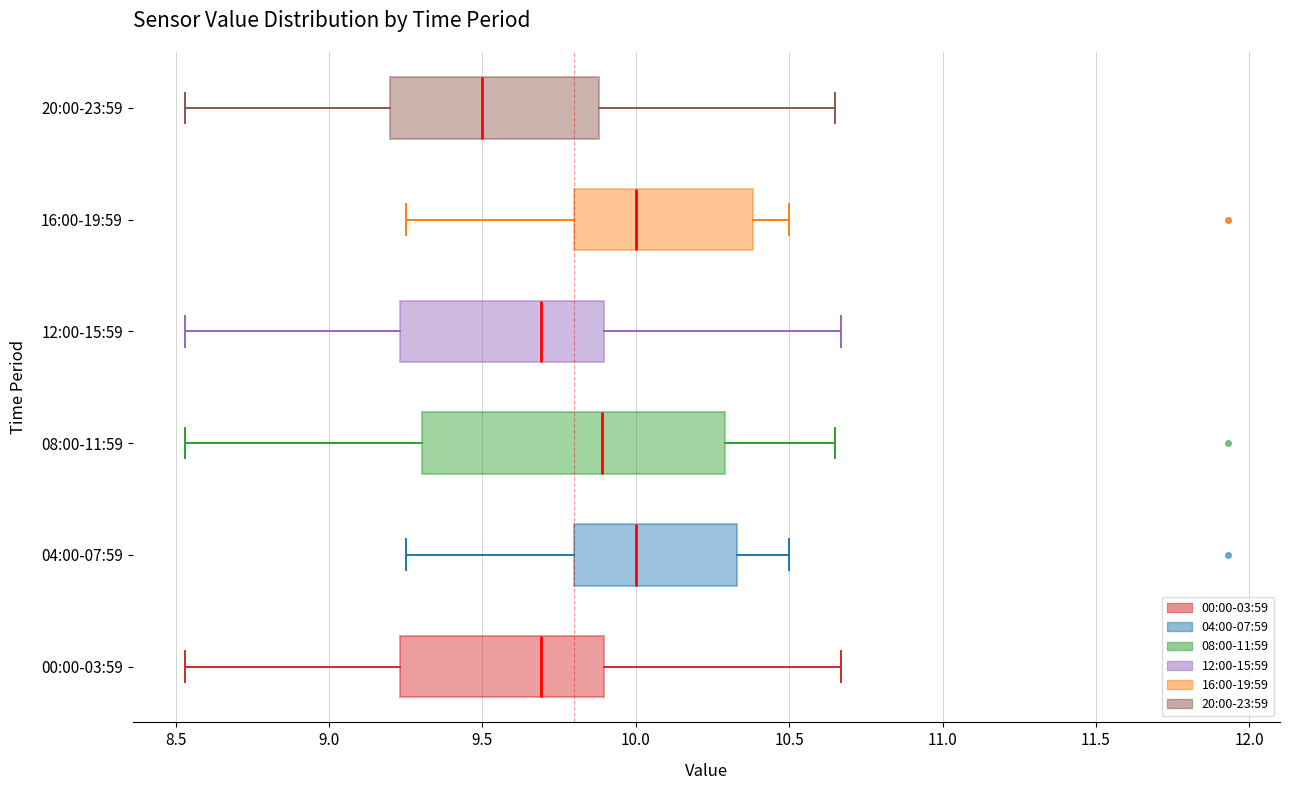

Reading bottom to top, transcribe this box plot: for each box, give where its median line is, the range the box spans, and where its two whiskers end, as read against the x-axis. The values are not printed on the chart, so give them approximately, as read against the axis.

00:00-03:59: median 9.70, box 9.25 to 9.90, whiskers 8.55 to 10.65
04:00-07:59: median 10.00, box 9.80 to 10.35, whiskers 9.25 to 10.50
08:00-11:59: median 9.90, box 9.30 to 10.30, whiskers 8.55 to 10.65
12:00-15:59: median 9.70, box 9.25 to 9.90, whiskers 8.55 to 10.65
16:00-19:59: median 10.00, box 9.80 to 10.40, whiskers 9.25 to 10.50
20:00-23:59: median 9.50, box 9.20 to 9.90, whiskers 8.55 to 10.65